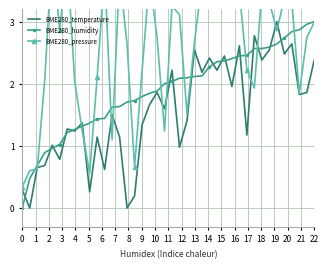

At which category does the chart reach its peak across all series?

3